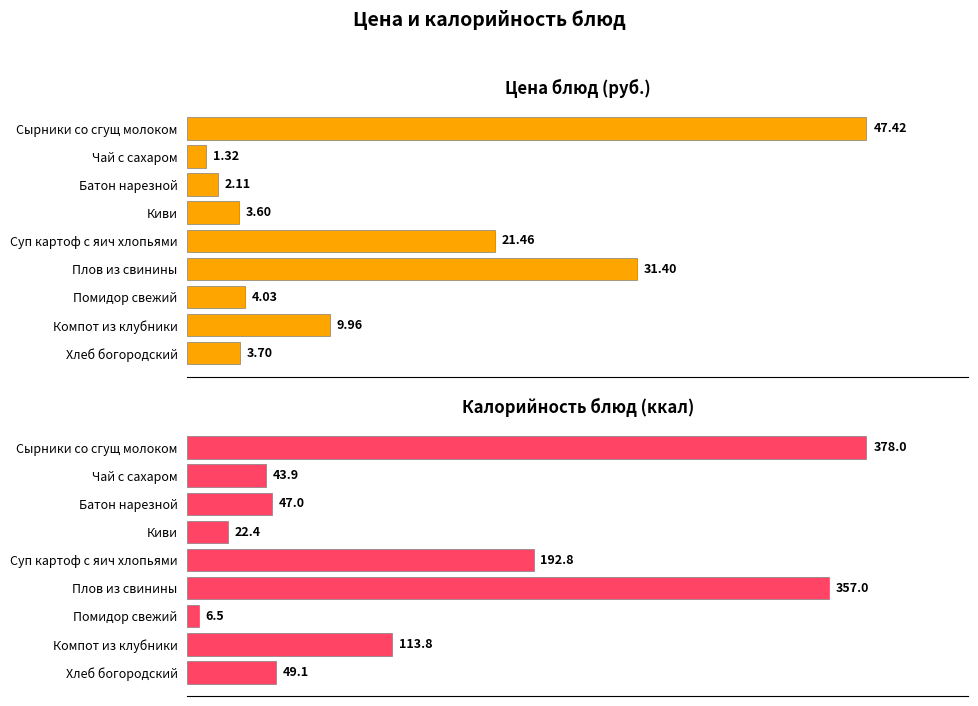

Which series has the largest range (max minus min)?

Калорийность